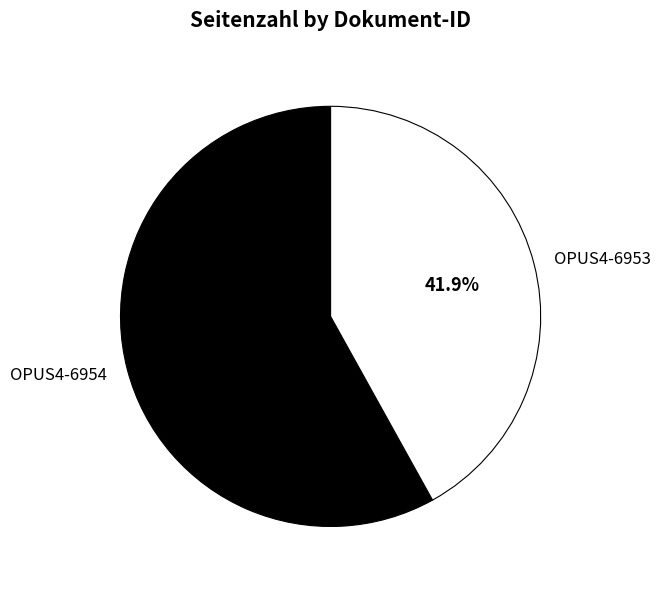

To the nearest percent, what portion does OPUS4-6954 represent?

58%